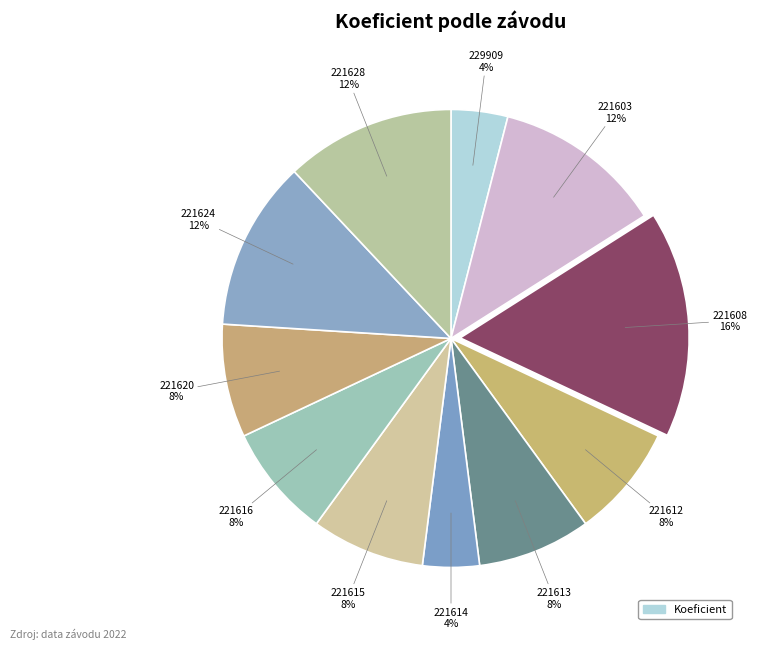

Count the number of slices in the pie.

11